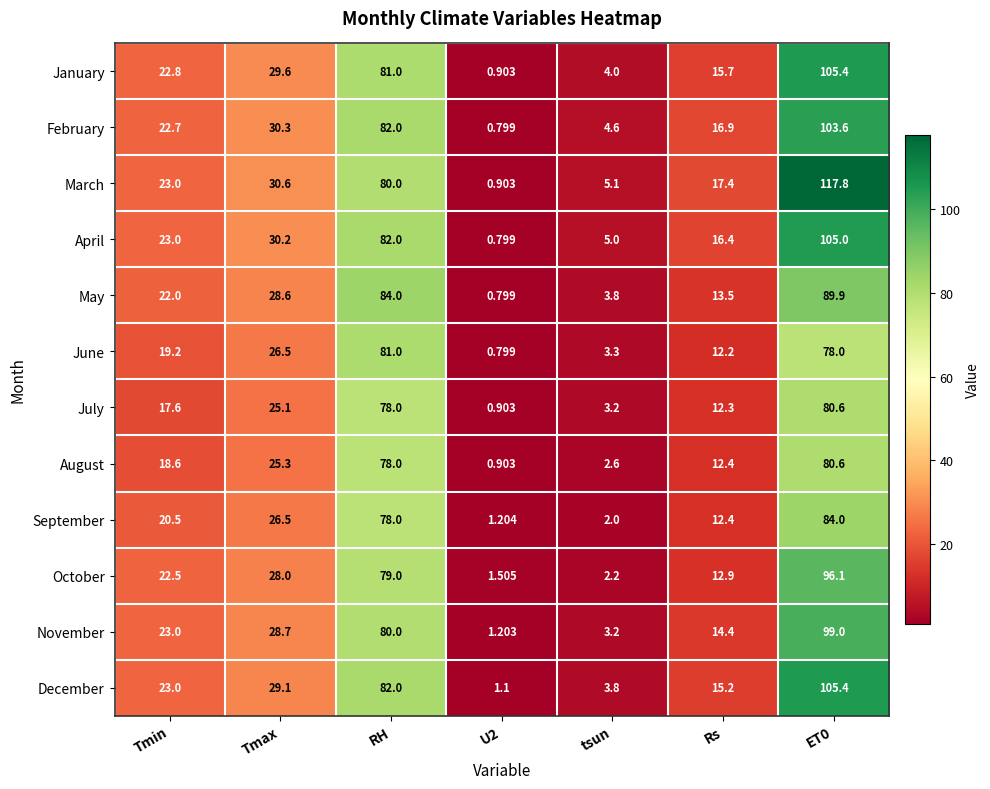

At which label is September closest to 42?

Tmax